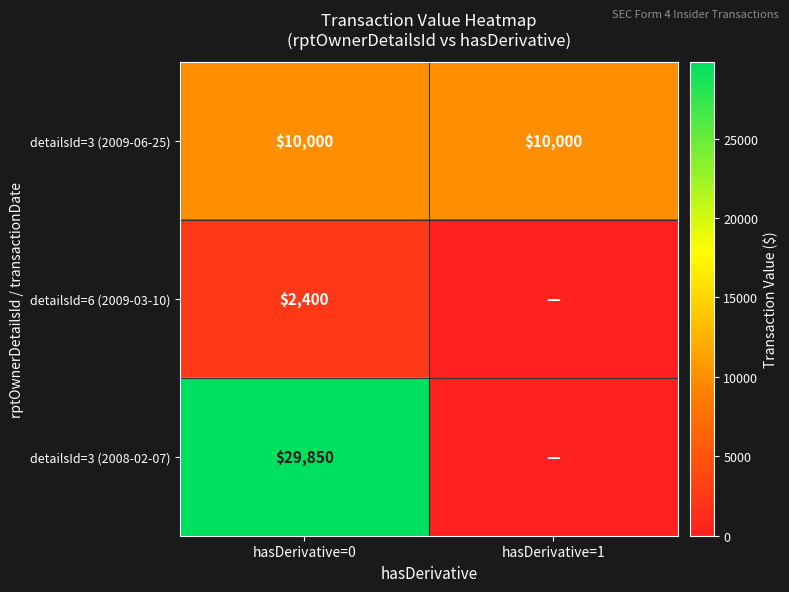

Count the number of categories in the chart.

2